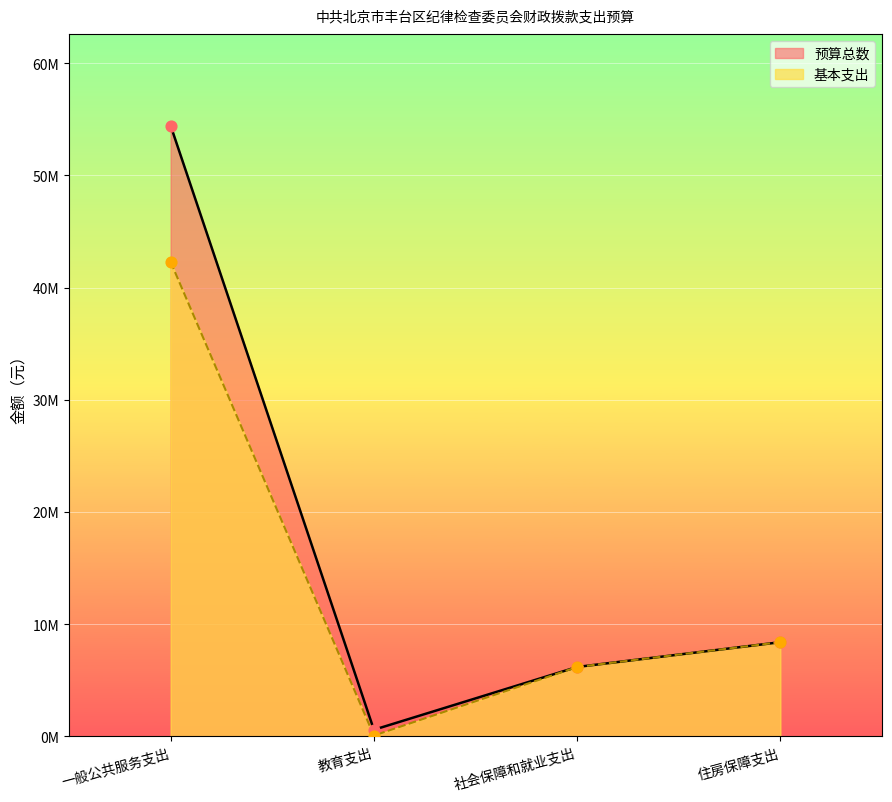

What is the total value across all series at 社会保障和就业支出?

12381512